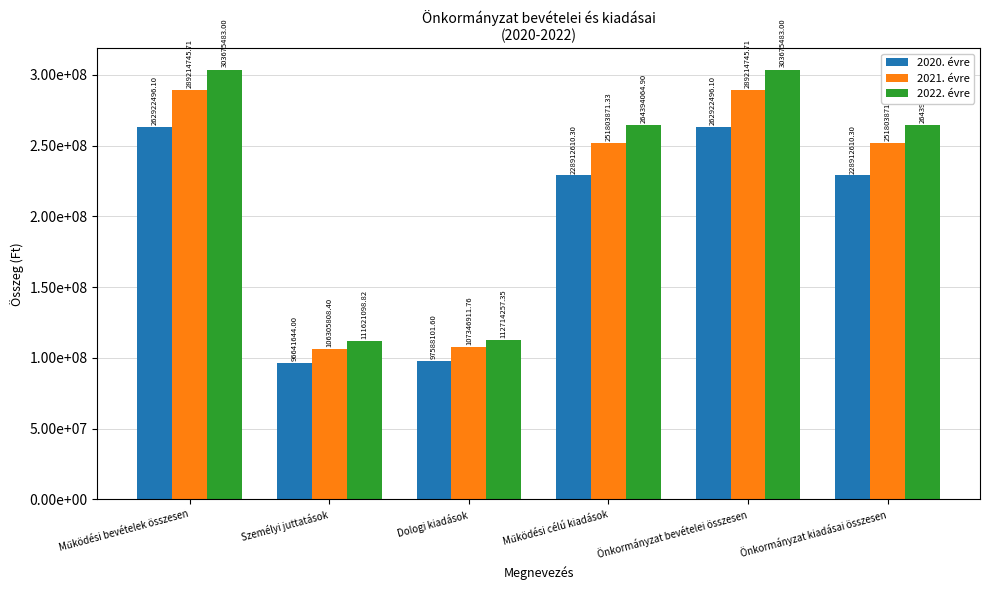

At how many categories does at least one series exceed 152606851?

4